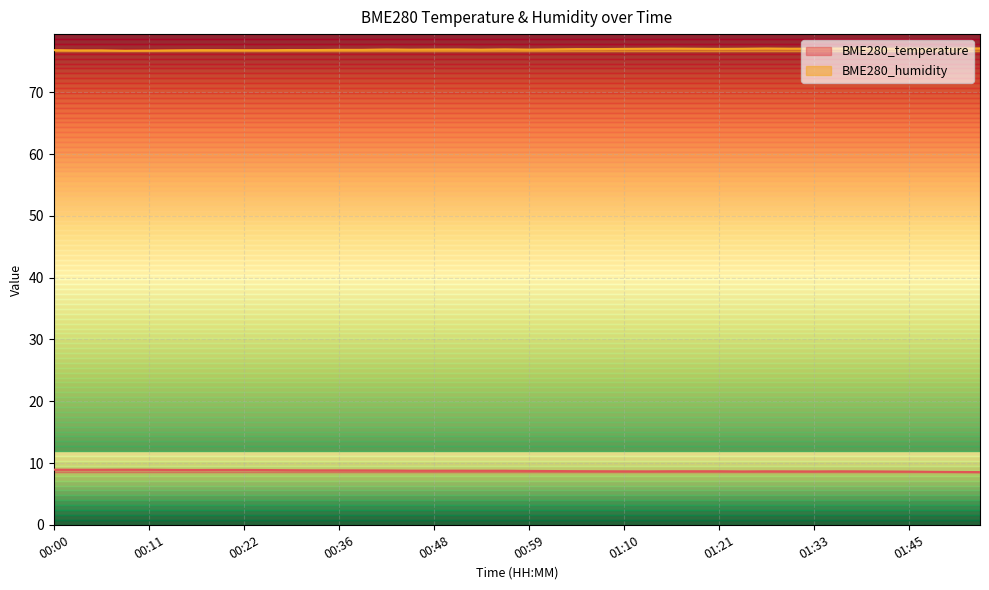

Read the BME280_humidity value at 00:45.

76.9